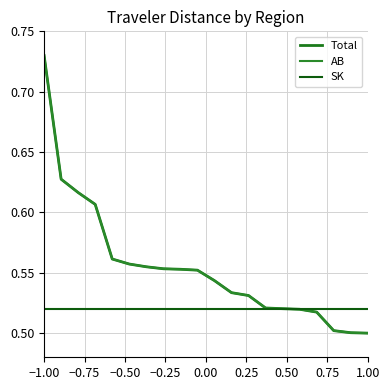

Does the chart have visible grid lines?

Yes